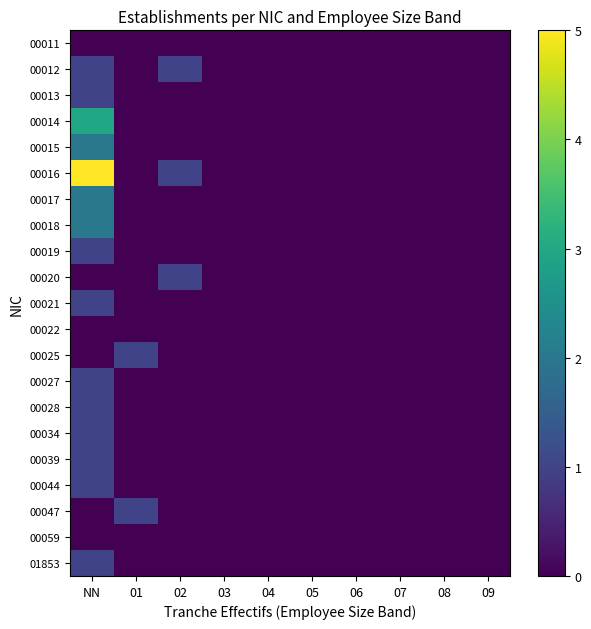

Reading left to right, list all the values displayed in this chart.

00011: NN=0	01=0	02=0	03=0	04=0	05=0	06=0	07=0	08=0	09=0
00012: NN=1	01=0	02=1	03=0	04=0	05=0	06=0	07=0	08=0	09=0
00013: NN=1	01=0	02=0	03=0	04=0	05=0	06=0	07=0	08=0	09=0
00014: NN=3	01=0	02=0	03=0	04=0	05=0	06=0	07=0	08=0	09=0
00015: NN=2	01=0	02=0	03=0	04=0	05=0	06=0	07=0	08=0	09=0
00016: NN=5	01=0	02=1	03=0	04=0	05=0	06=0	07=0	08=0	09=0
00017: NN=2	01=0	02=0	03=0	04=0	05=0	06=0	07=0	08=0	09=0
00018: NN=2	01=0	02=0	03=0	04=0	05=0	06=0	07=0	08=0	09=0
00019: NN=1	01=0	02=0	03=0	04=0	05=0	06=0	07=0	08=0	09=0
00020: NN=0	01=0	02=1	03=0	04=0	05=0	06=0	07=0	08=0	09=0
00021: NN=1	01=0	02=0	03=0	04=0	05=0	06=0	07=0	08=0	09=0
00022: NN=0	01=0	02=0	03=0	04=0	05=0	06=0	07=0	08=0	09=0
00025: NN=0	01=1	02=0	03=0	04=0	05=0	06=0	07=0	08=0	09=0
00027: NN=1	01=0	02=0	03=0	04=0	05=0	06=0	07=0	08=0	09=0
00028: NN=1	01=0	02=0	03=0	04=0	05=0	06=0	07=0	08=0	09=0
00034: NN=1	01=0	02=0	03=0	04=0	05=0	06=0	07=0	08=0	09=0
00039: NN=1	01=0	02=0	03=0	04=0	05=0	06=0	07=0	08=0	09=0
00044: NN=1	01=0	02=0	03=0	04=0	05=0	06=0	07=0	08=0	09=0
00047: NN=0	01=1	02=0	03=0	04=0	05=0	06=0	07=0	08=0	09=0
00059: NN=0	01=0	02=0	03=0	04=0	05=0	06=0	07=0	08=0	09=0
01853: NN=1	01=0	02=0	03=0	04=0	05=0	06=0	07=0	08=0	09=0